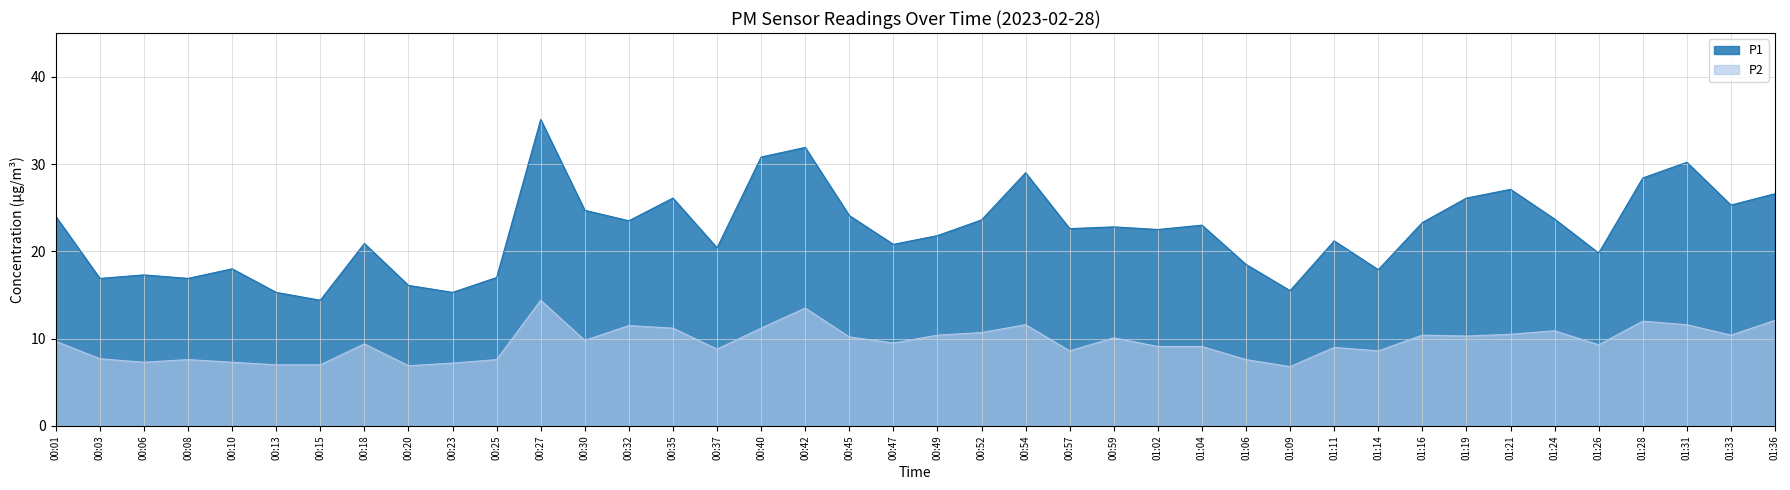

Reading left to right, list all the values displayed in this chart.

P1: 00:01=24.0	00:03=16.9	00:06=17.3	00:08=16.9	00:10=18.0	00:13=15.3	00:15=14.4	00:18=20.9	00:20=16.1	00:23=15.3	00:25=17.0	00:27=35.1	00:30=24.7	00:32=23.5	00:35=26.1	00:37=20.4	00:40=30.8	00:42=31.9	00:45=24.1	00:47=20.8	00:49=21.8	00:52=23.6	00:54=29.0	00:57=22.6	00:59=22.8	01:02=22.5	01:04=23.0	01:06=18.5	01:09=15.5	01:11=21.2	01:14=17.9	01:16=23.3	01:19=26.1	01:21=27.1	01:24=23.7	01:26=19.8	01:28=28.4	01:31=30.2	01:33=25.3	01:36=26.6
P2: 00:01=9.7	00:03=7.7	00:06=7.3	00:08=7.6	00:10=7.3	00:13=7.0	00:15=7.0	00:18=9.4	00:20=6.9	00:23=7.2	00:25=7.6	00:27=14.4	00:30=9.8	00:32=11.5	00:35=11.2	00:37=8.8	00:40=11.2	00:42=13.5	00:45=10.2	00:47=9.5	00:49=10.4	00:52=10.7	00:54=11.6	00:57=8.6	00:59=10.1	01:02=9.1	01:04=9.1	01:06=7.6	01:09=6.8	01:11=9.0	01:14=8.6	01:16=10.4	01:19=10.3	01:21=10.5	01:24=10.9	01:26=9.3	01:28=12.0	01:31=11.6	01:33=10.4	01:36=12.1